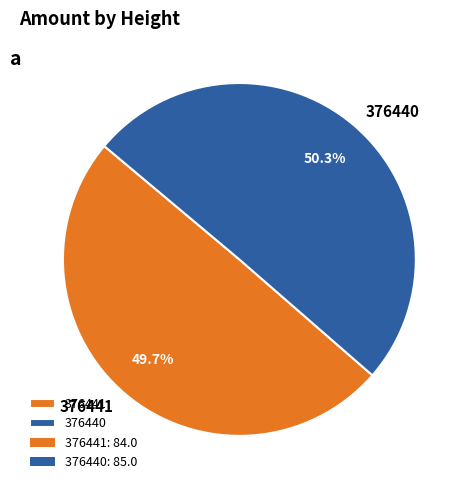

Does any single category account for the majority?

Yes